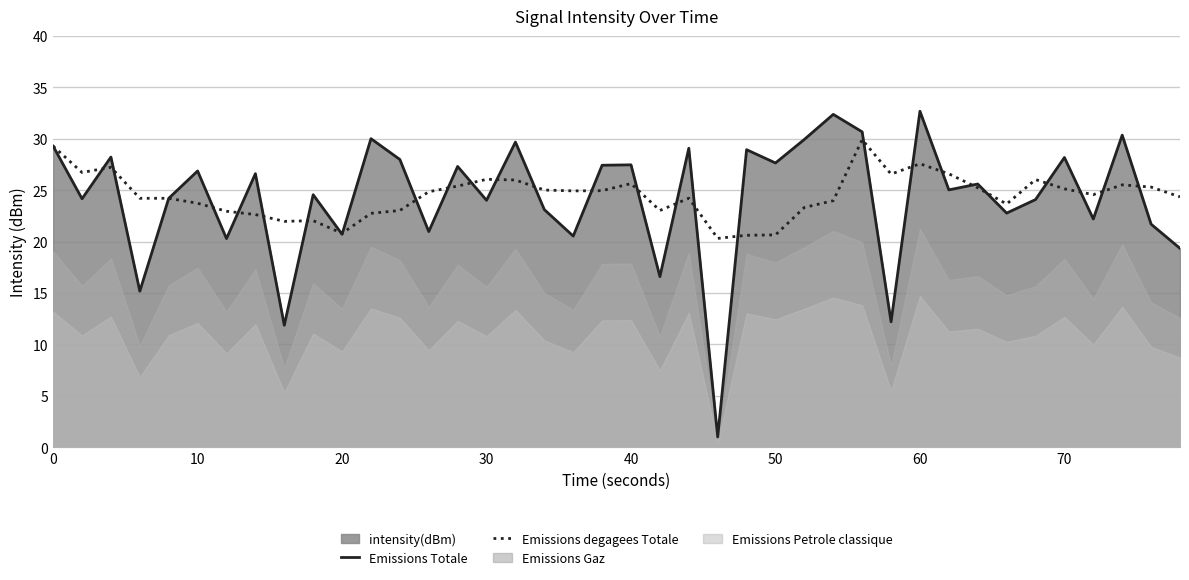

What is the minimum value for Emissions Totale?

1.0